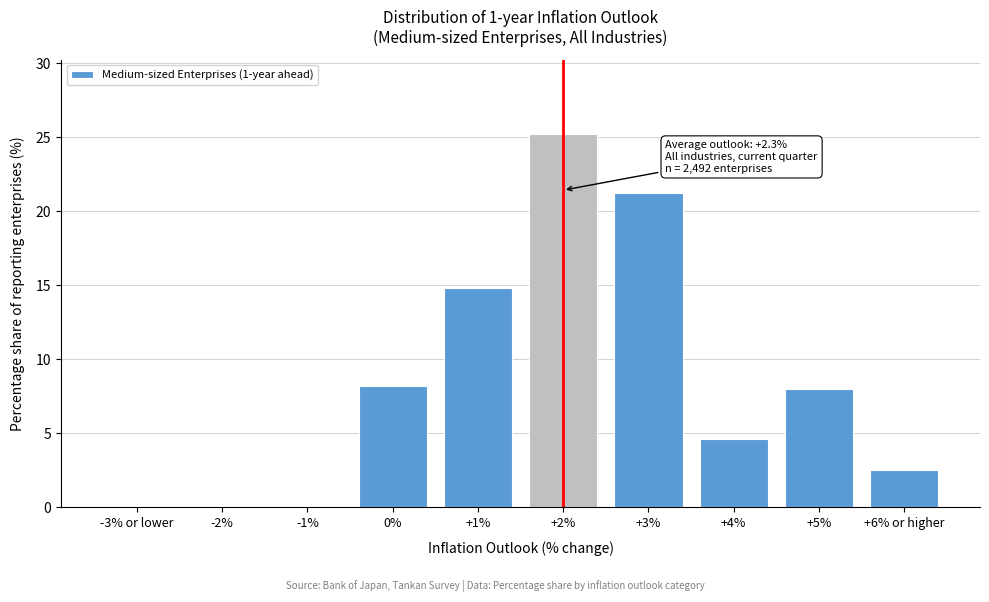

Between +6% or higher and +5%, which is larger?

+5%